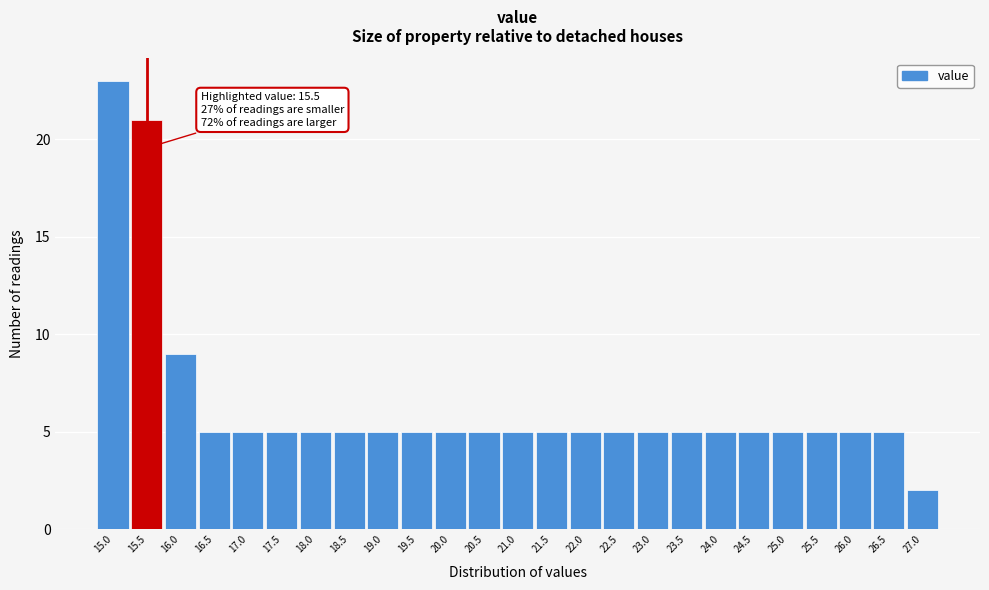

Over which range of the x-axis is the bar tallest?

14.75 to 15.25